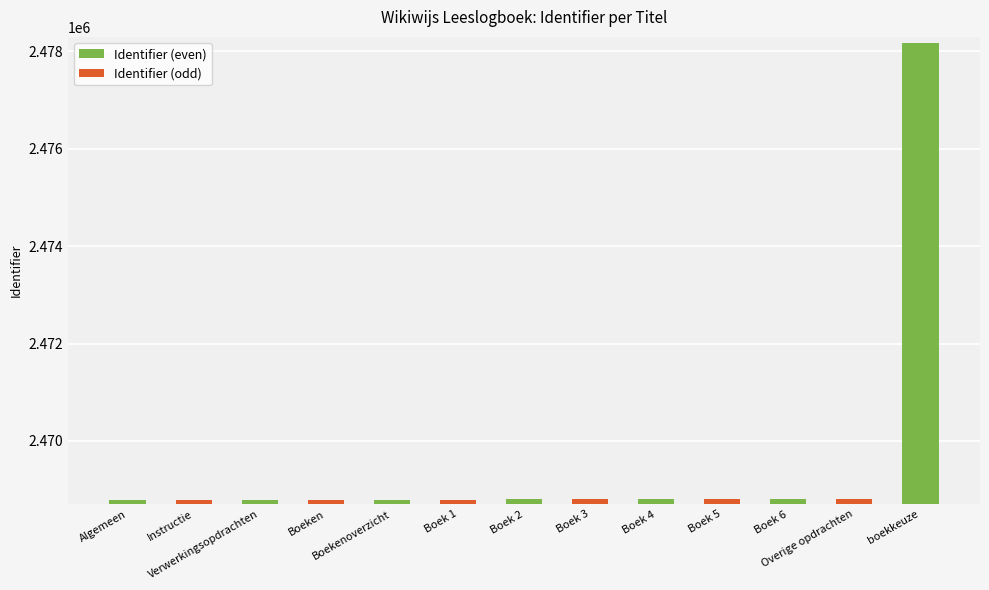

At which label does the data first exceed 2468796?

Boek 3